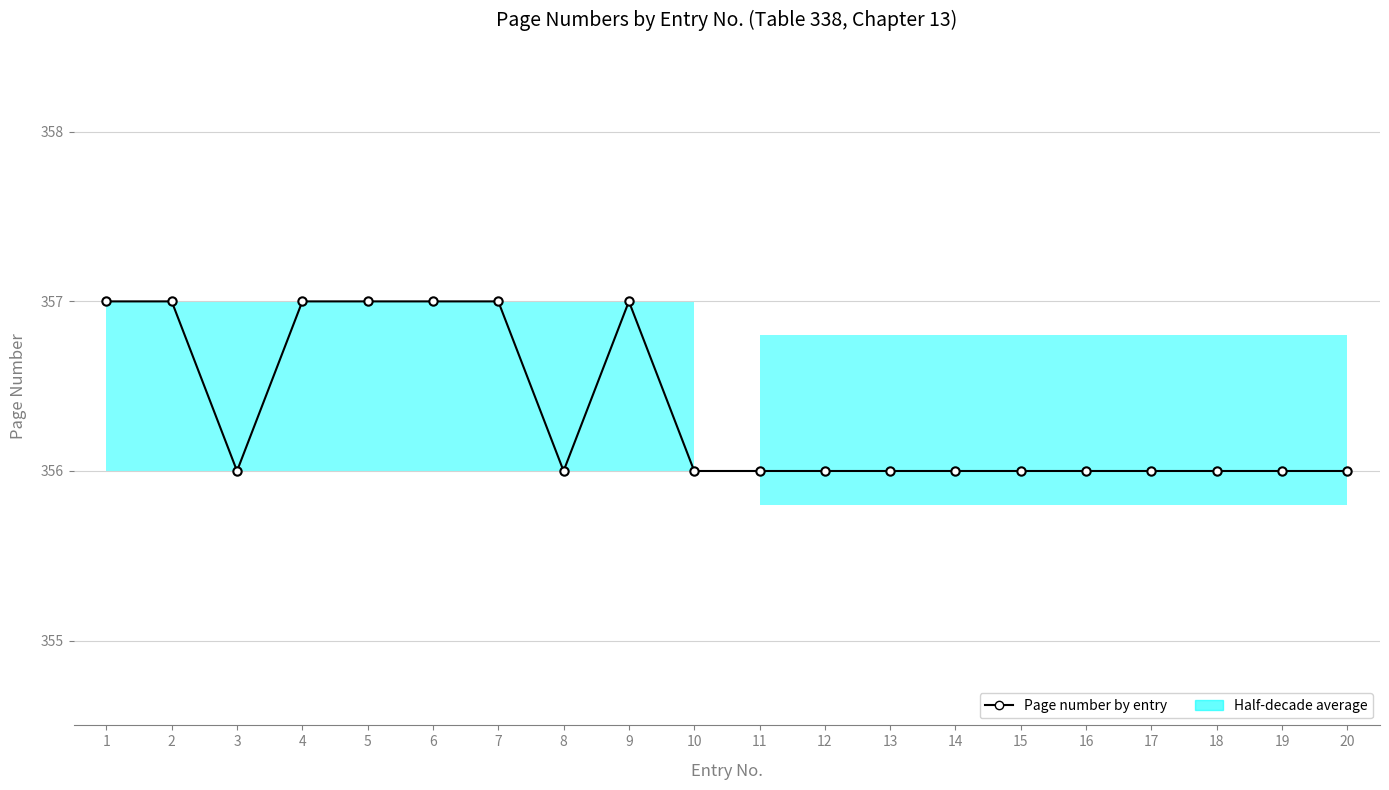

Reading left to right, list all the values displayed in this chart.

357	357	356	357	357	357	357	356	357	356	356	356	356	356	356	356	356	356	356	356